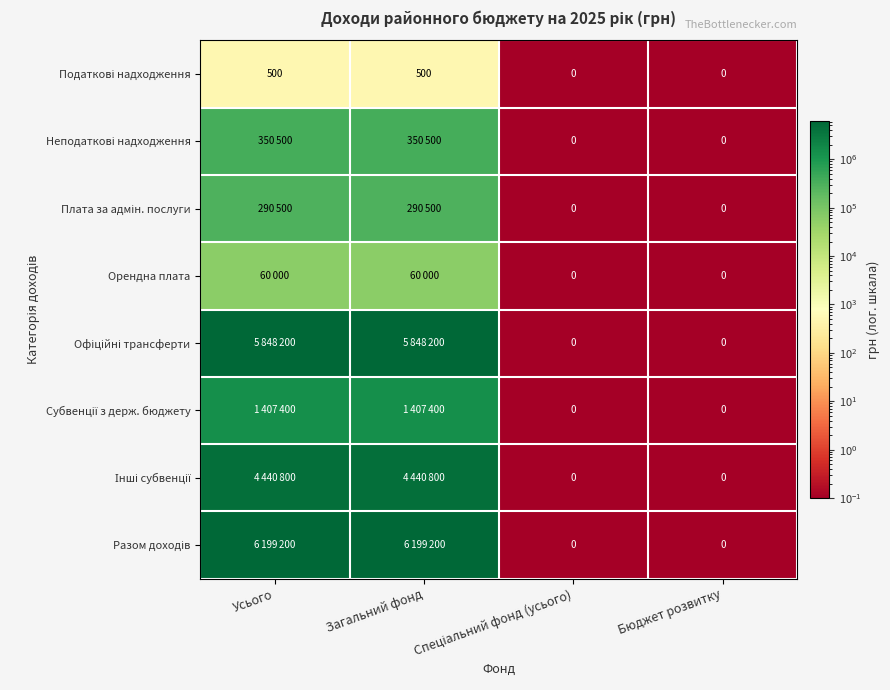

Is the value of Разом доходів at Бюджет розвитку greater than the value of Орендна плата at Бюджет розвитку?

No